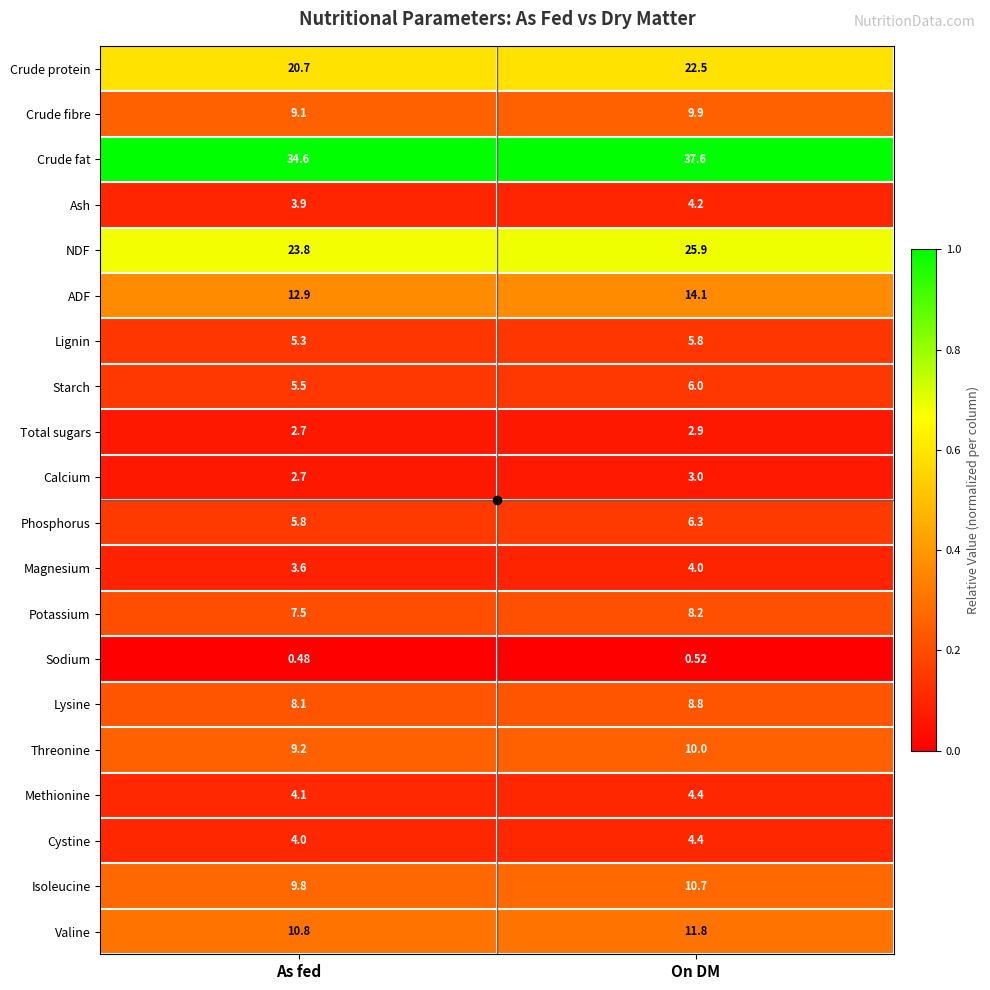

At which category is the sum across all series the highest?

On DM